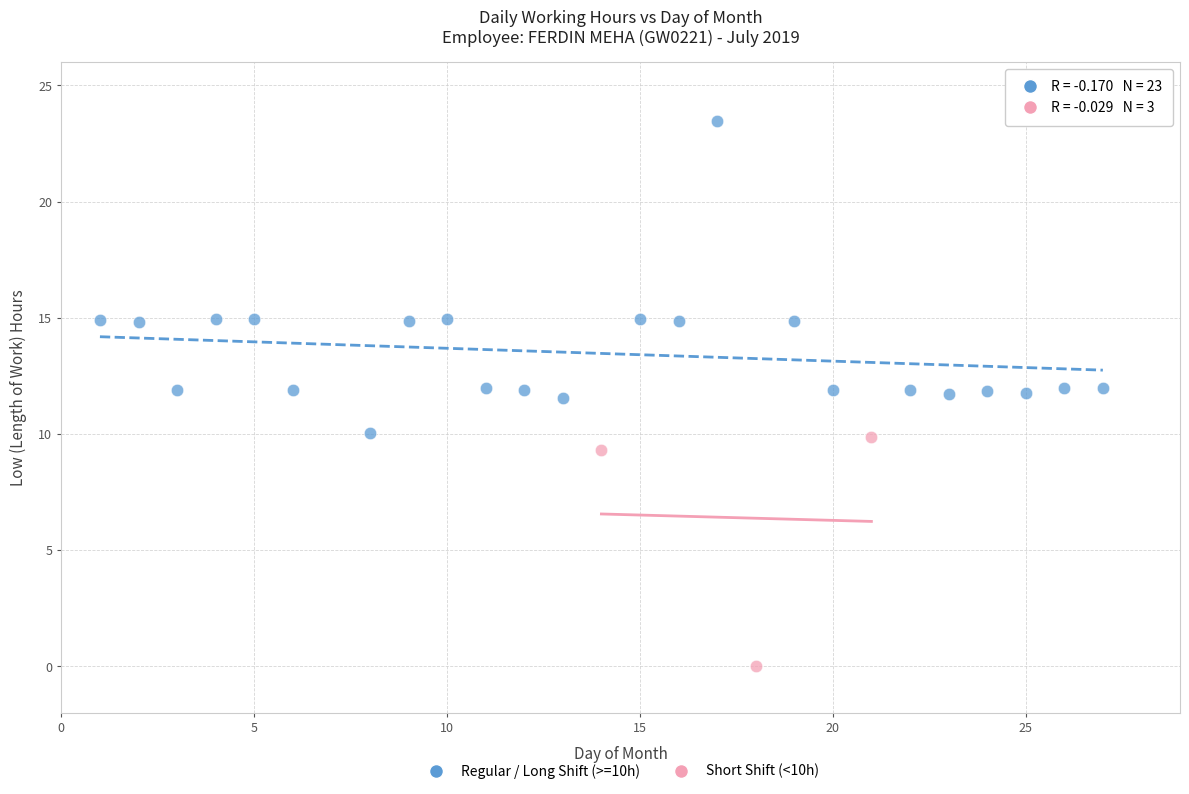

What are all the series names shown in the legend?

Regular / Long Shift (>=10h), Short Shift (<10h)